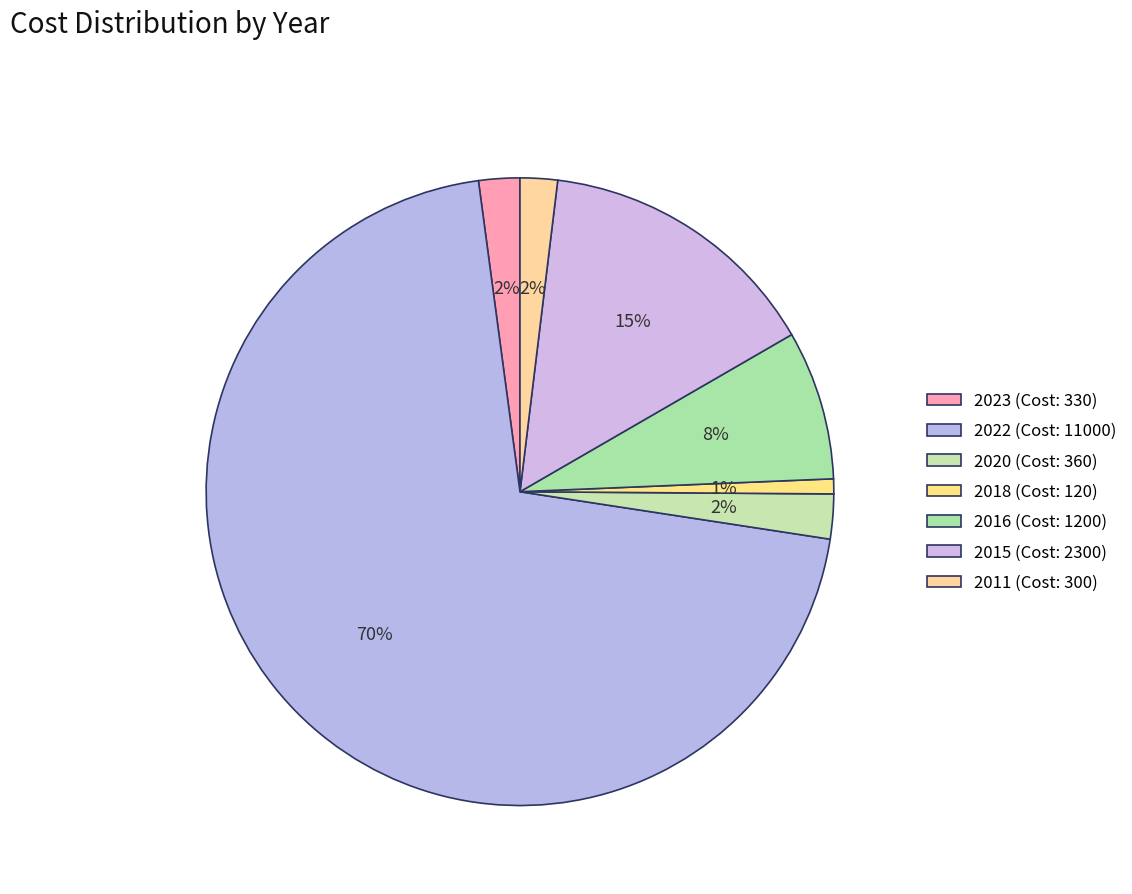

What percentage is NOT represented by 2018?

99.2%